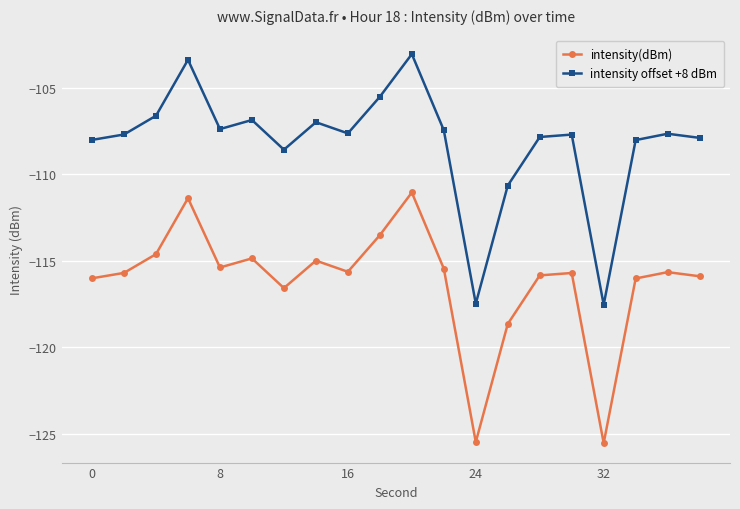

True or false: intensity(dBm) and intensity offset +8 dBm cross at least once.

False